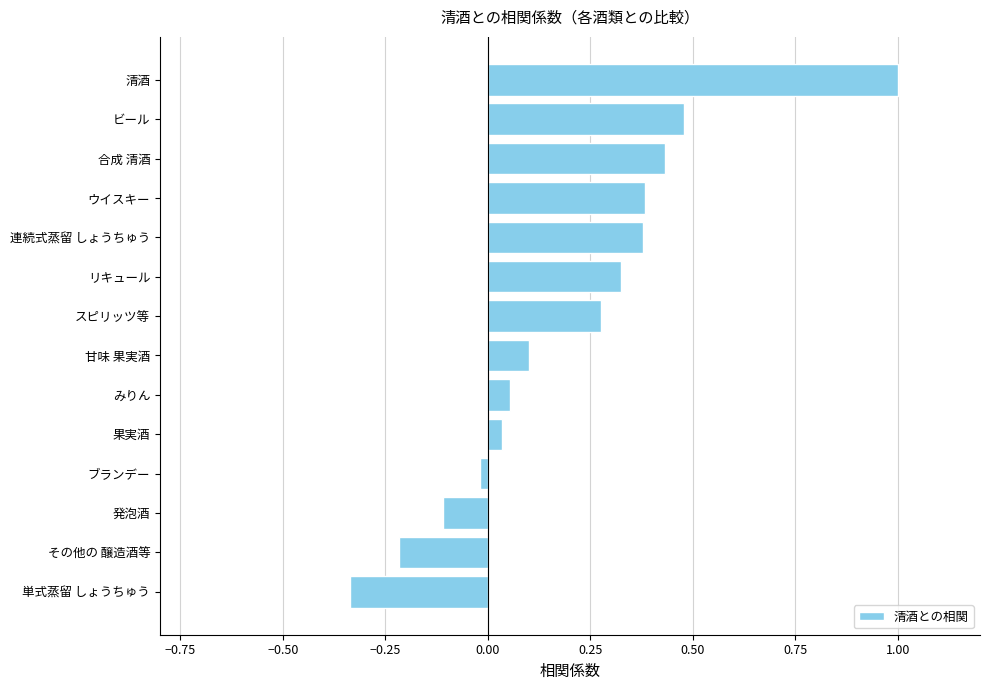

How many series are shown in this chart?

1